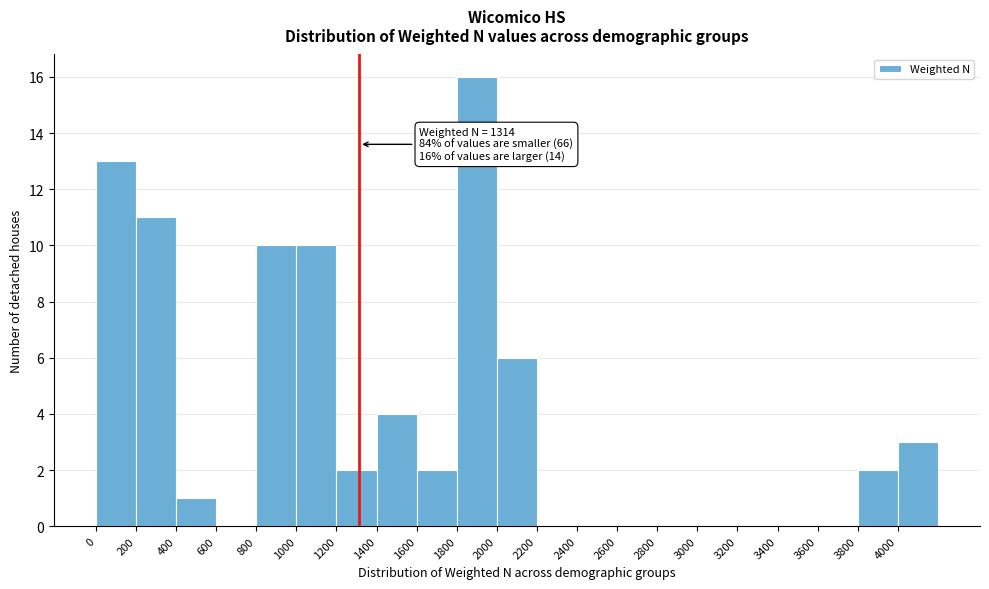

Over which range of the x-axis is the bar tallest?

1800 to 2000